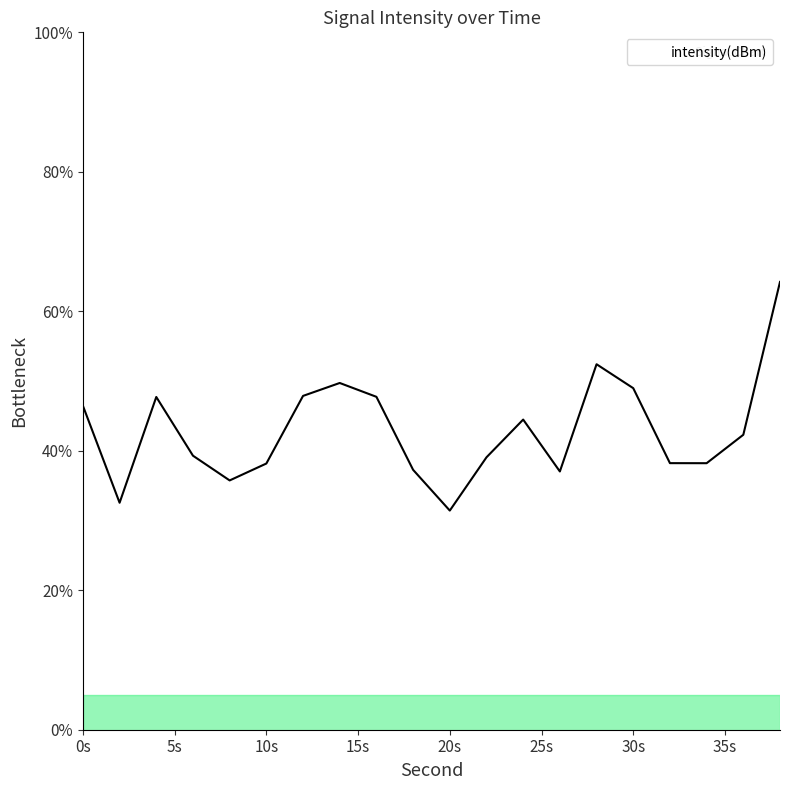

What is the difference between the maximum and minimum values?

32.8